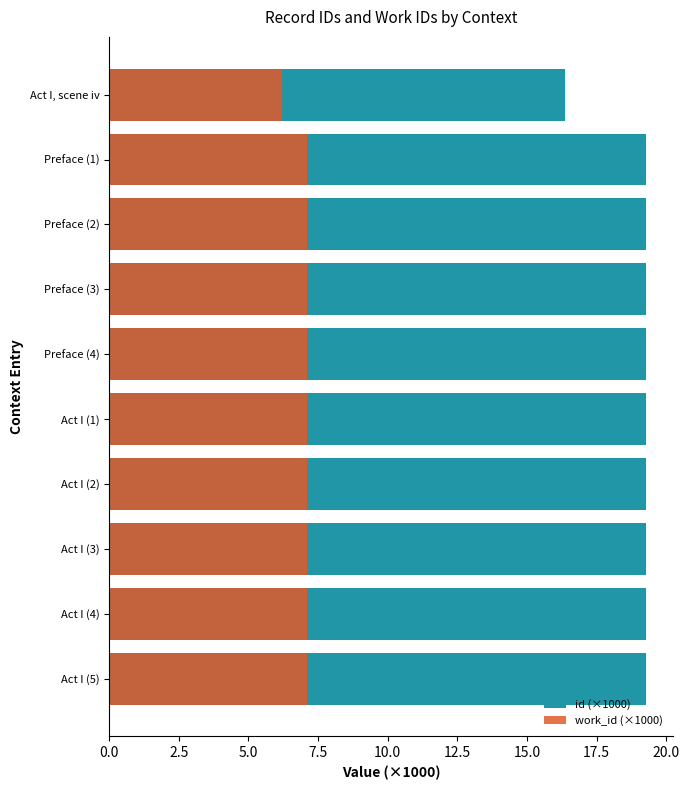

Which series changed the most between Act I (2) and Act I (3)?

id (×1000)